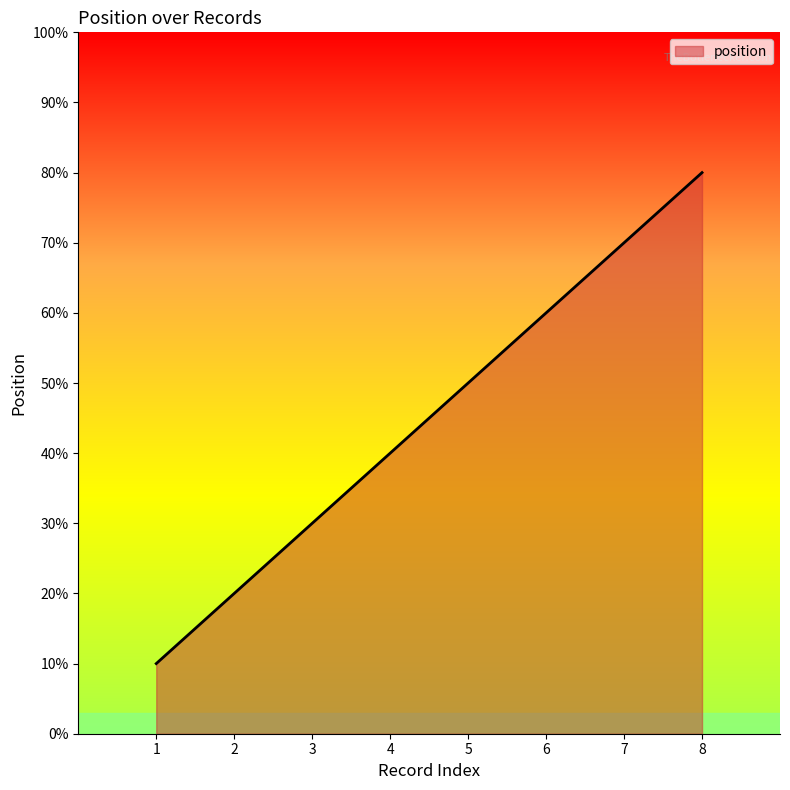

List the labels in order of value, smallest first.

1, 2, 3, 4, 5, 6, 7, 8